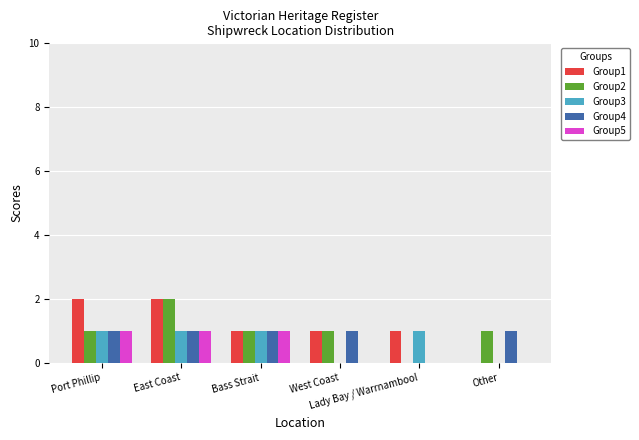

Is the value of Group5 at Bass Strait greater than the value of Group1 at East Coast?

No